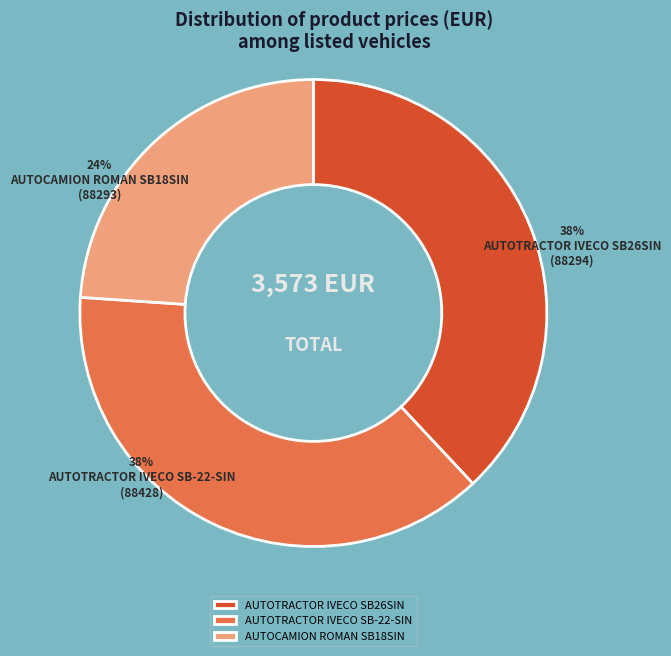

The AUTOCAMION ROMAN SB18SIN slice represents 38% of the pie. True or false?

False